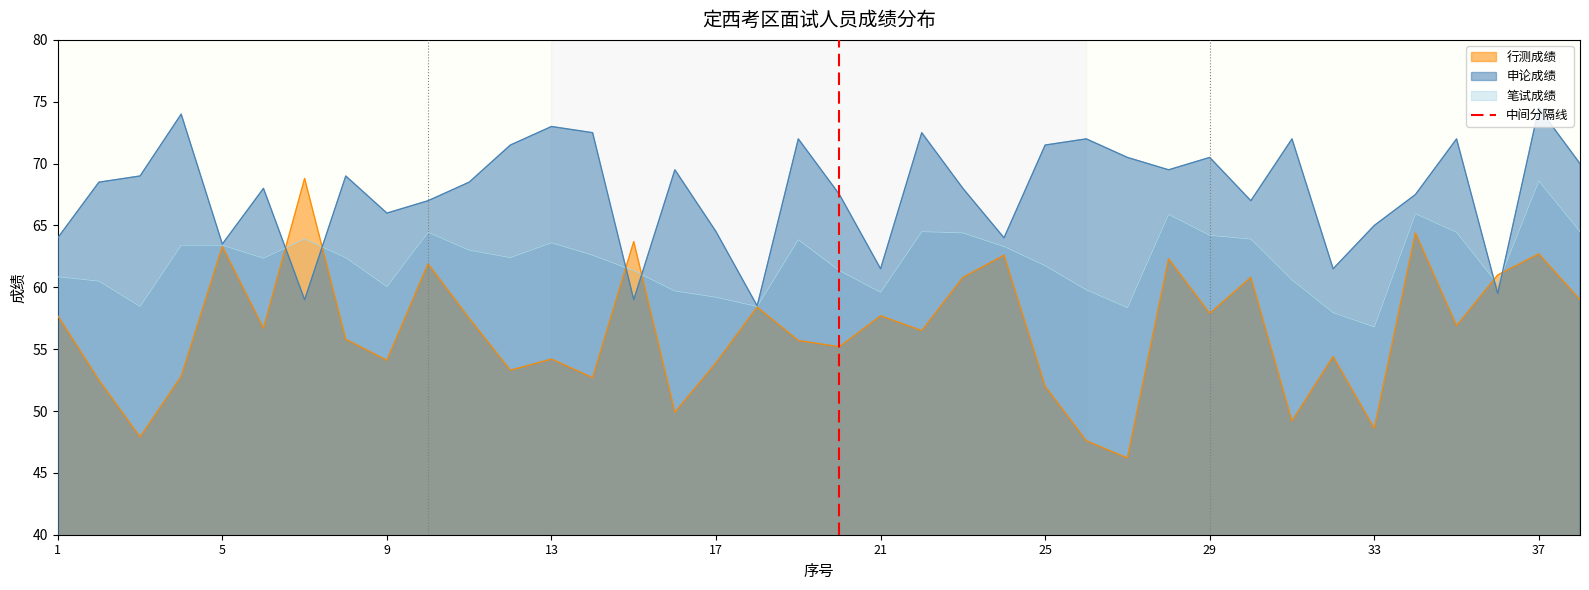

The 笔试成绩 series shows 107.3 at 1. True or false?

False